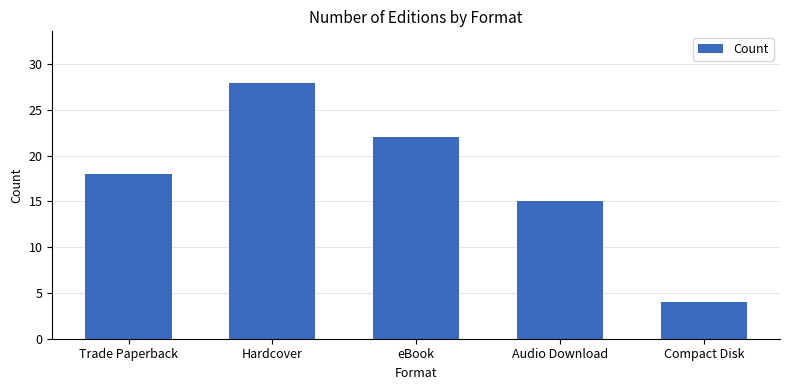

Where is the data nearest to the value 16?

Audio Download